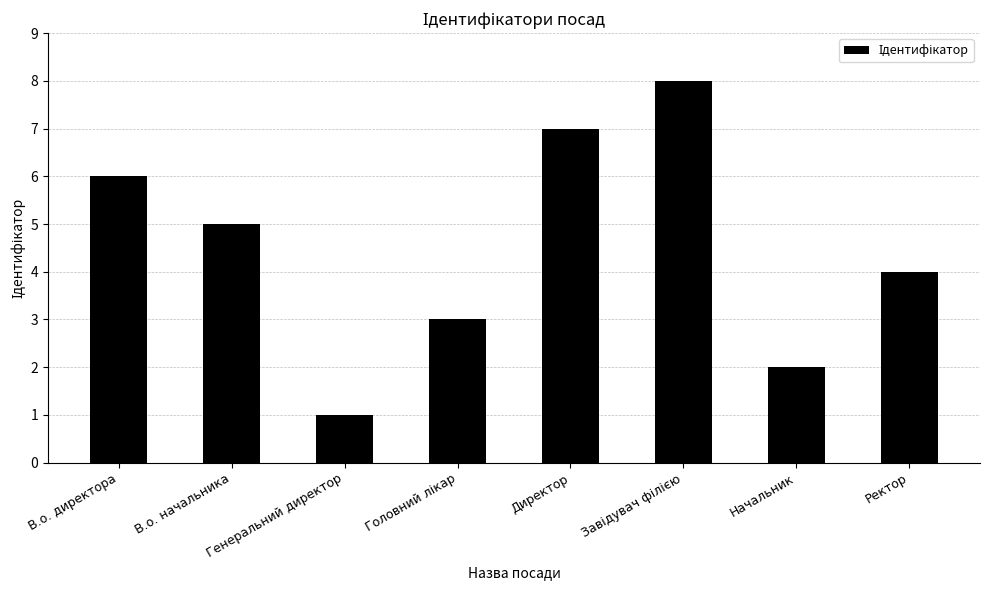

Are the bars horizontal?

No